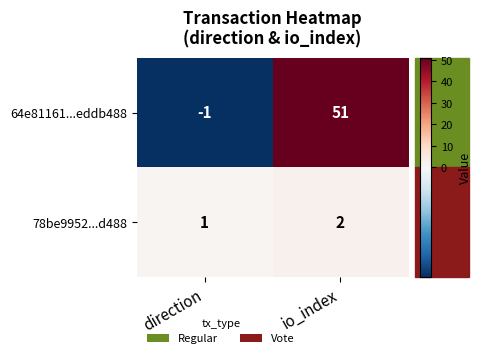

What is the sum of all 64e81161...eddb488 values?

50